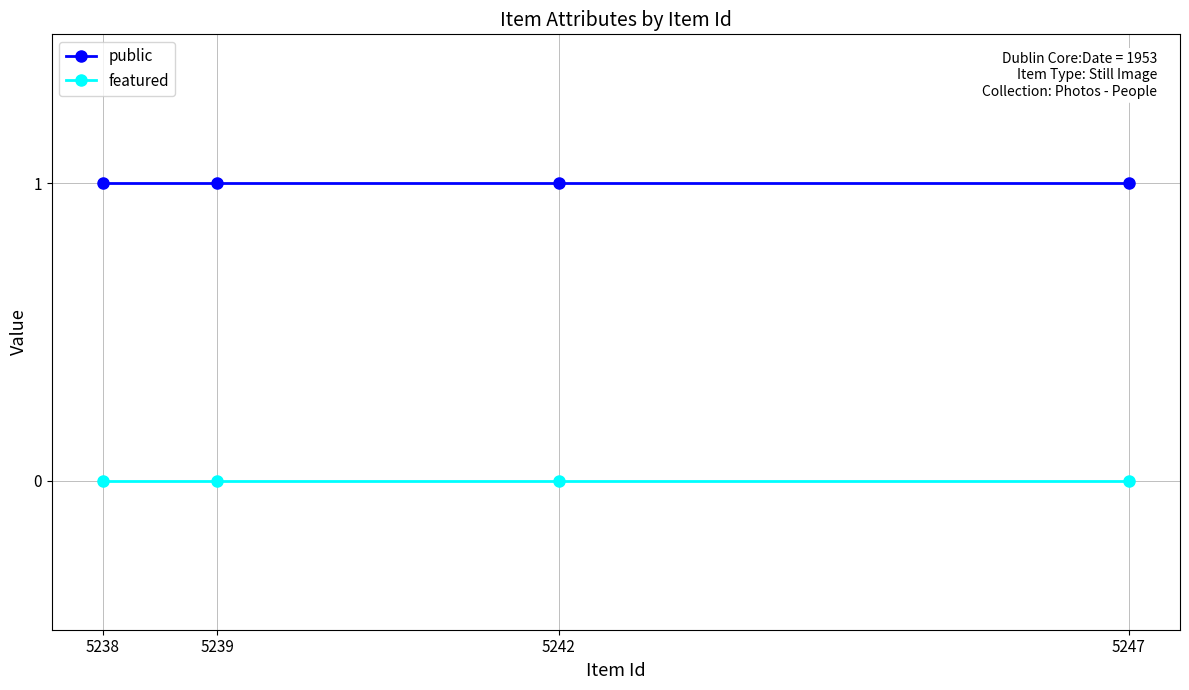

Is the value of featured at 5238 greater than the value of public at 5238?

No